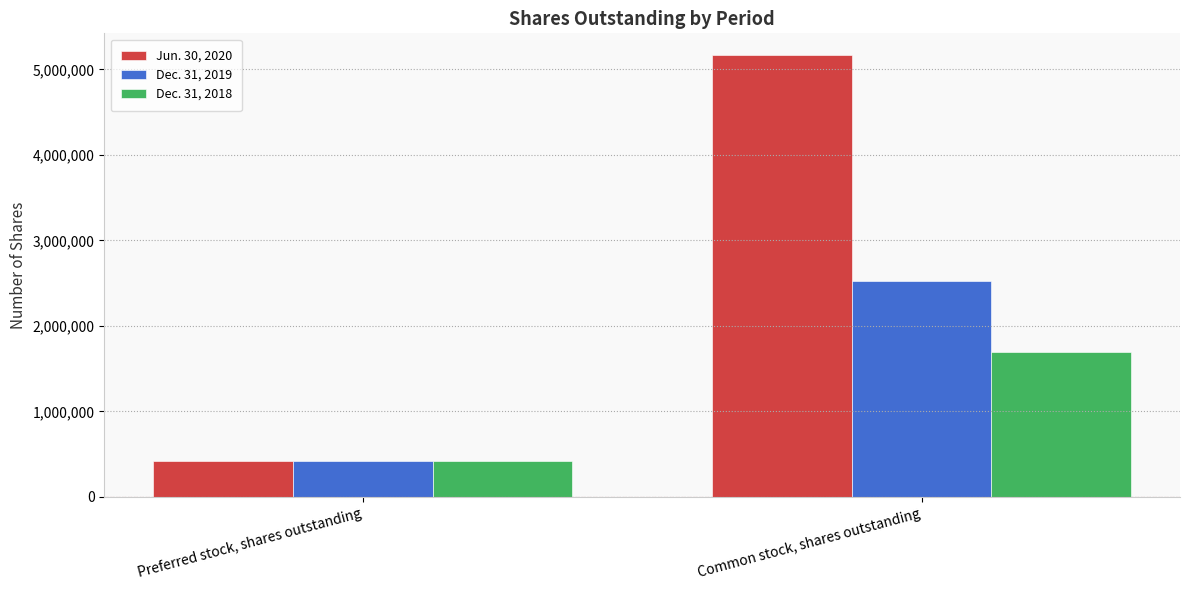

Which category has the lowest value across all series?

Preferred stock, shares outstanding